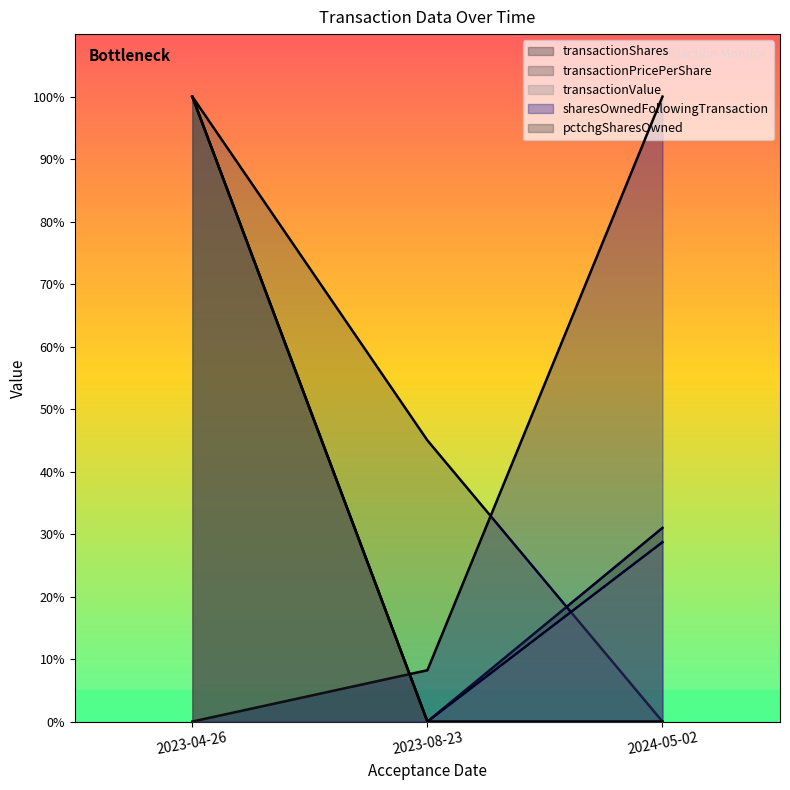

The value of pctchgSharesOwned at 2023-08-23 is -49.4. True or false?

False